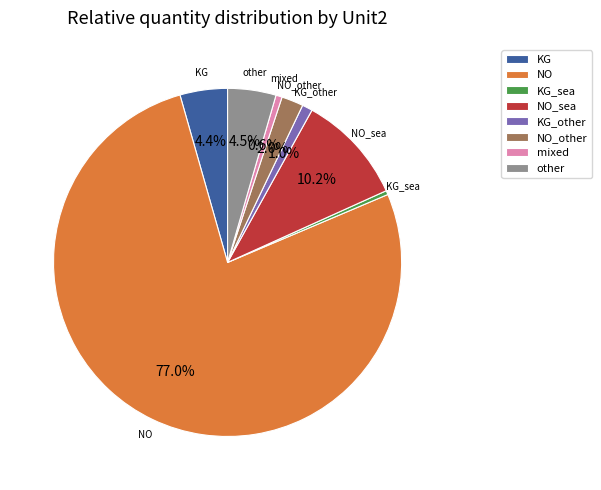

What is the largest slice in the pie chart?

NO